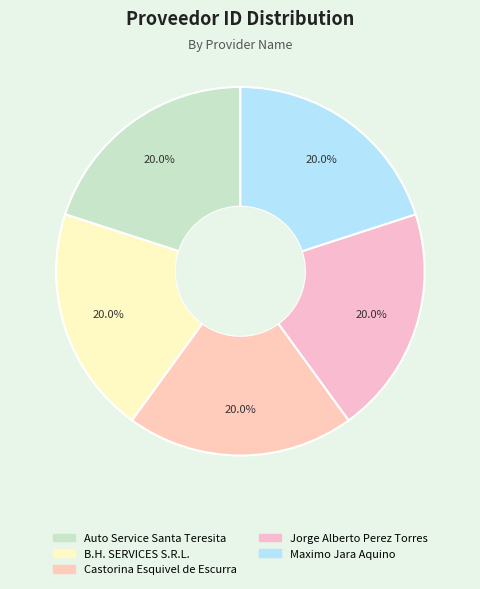

Is it true that B.H. SERVICES S.R.L. is 25% of the pie?

False